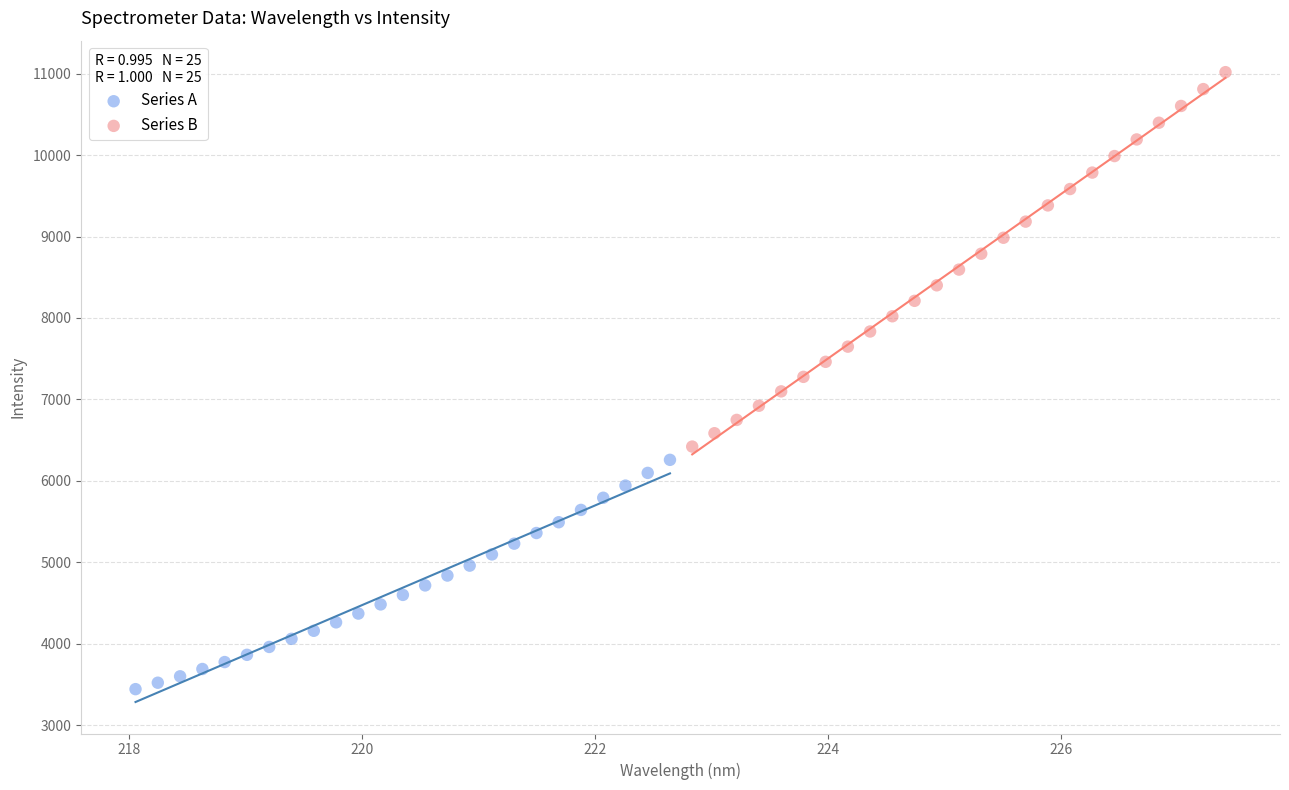

Which series reaches the maximum Y coordinate?

Series B